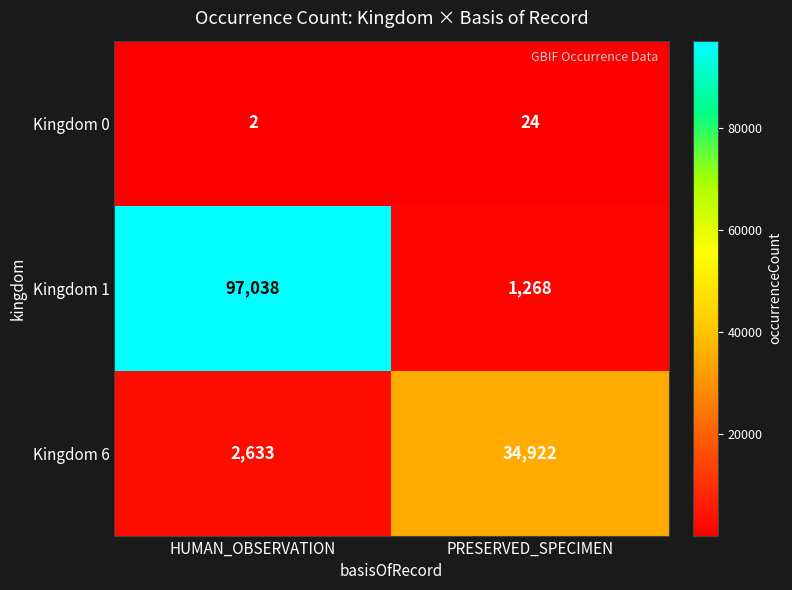

Reading left to right, extract all data points from this chart.

Kingdom 0: HUMAN_OBSERVATION=2	PRESERVED_SPECIMEN=24
Kingdom 1: HUMAN_OBSERVATION=97038	PRESERVED_SPECIMEN=1268
Kingdom 6: HUMAN_OBSERVATION=2633	PRESERVED_SPECIMEN=34922